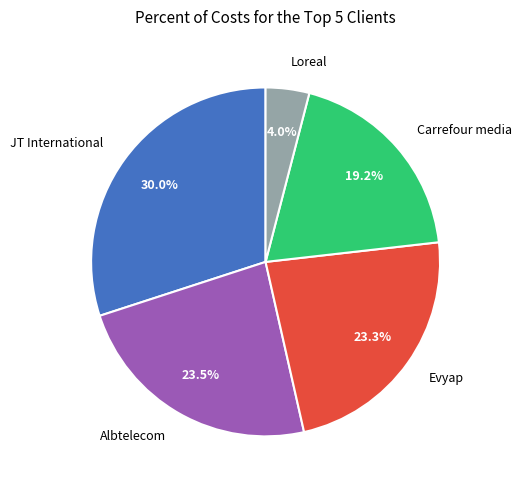

True or false: Evyap accounts for 36% of the total.

False